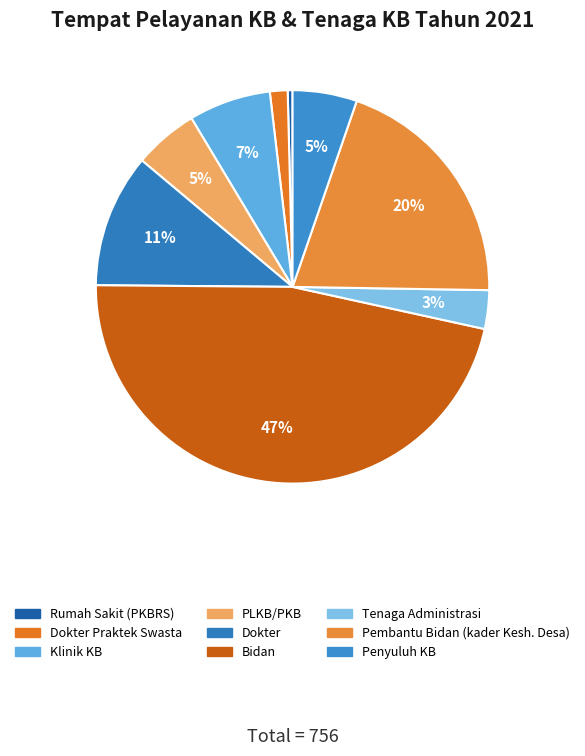

Does any single category account for the majority?

No